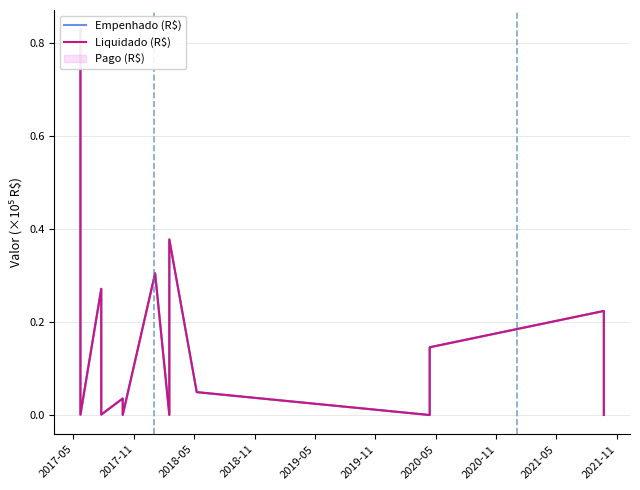

How many interior local peaks does the Liquidado (R$) series have?

5